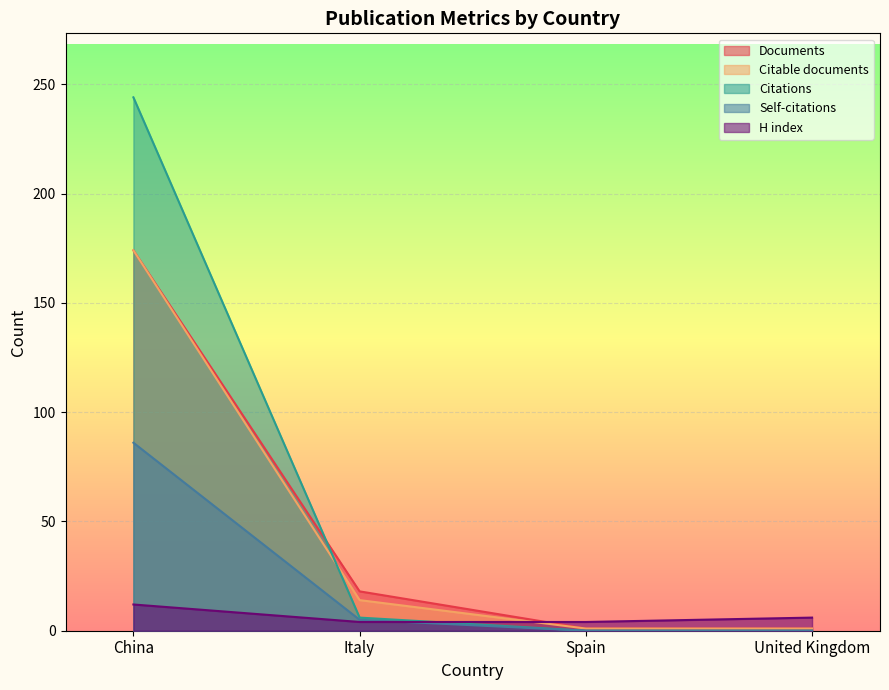

Between which two adjacent categories do H index and Citations first intersect?

Italy and Spain